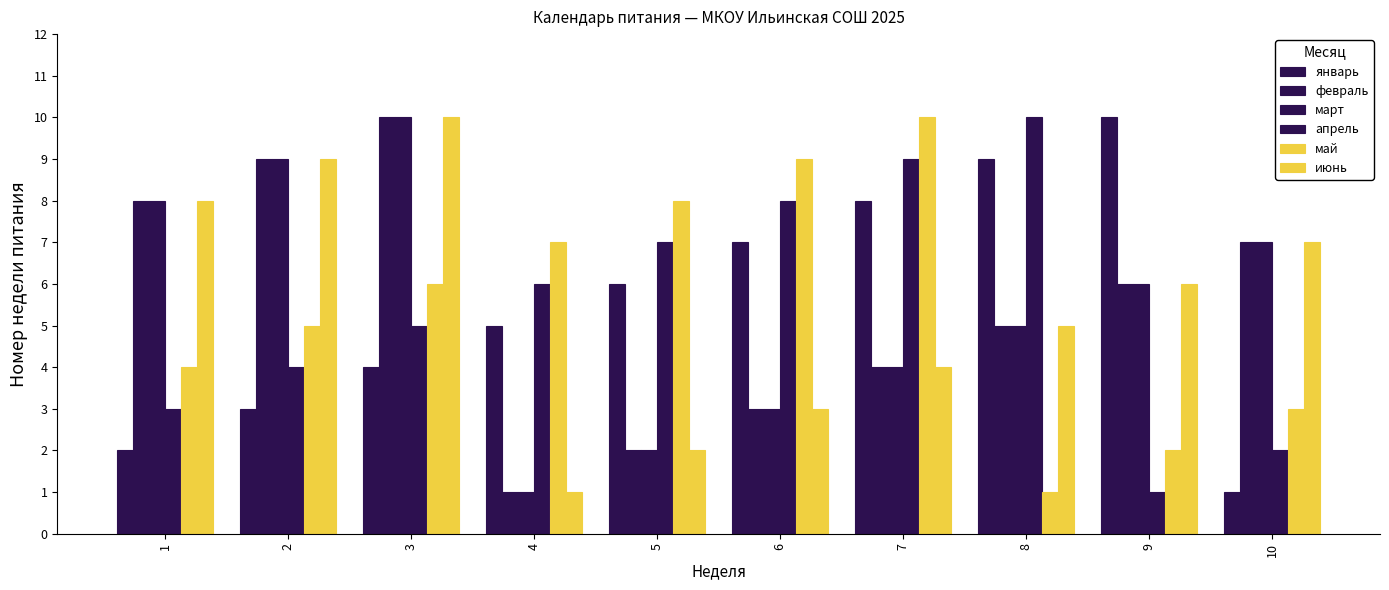

How many bars are there in total?

60